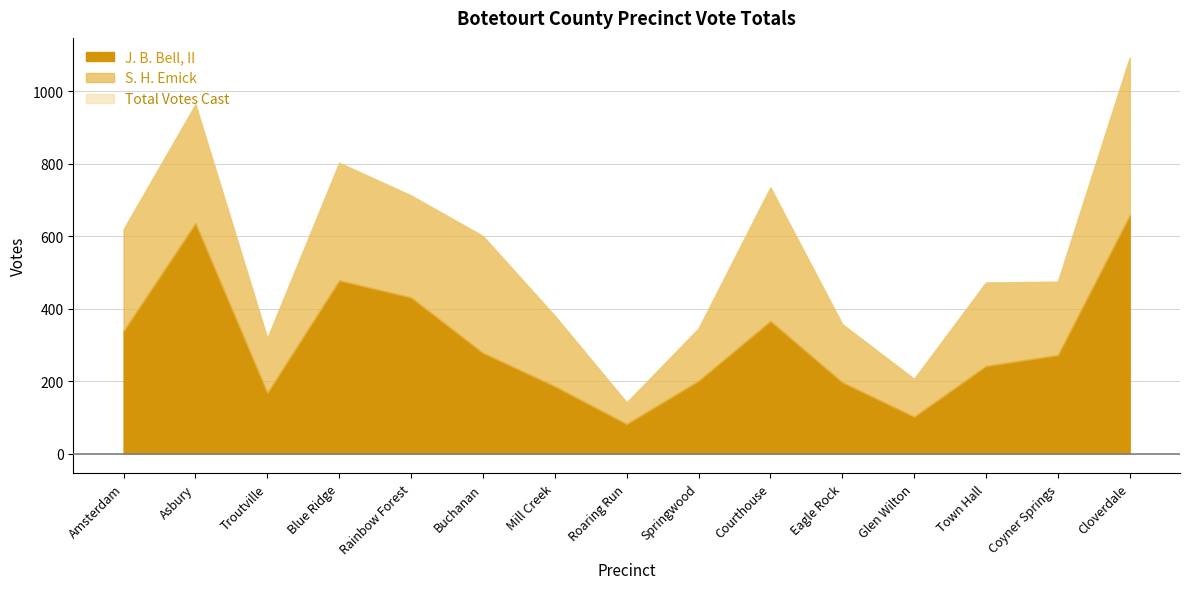

In Total Votes Cast, how many points are lower than both neighbors (excluding endpoints)?

3